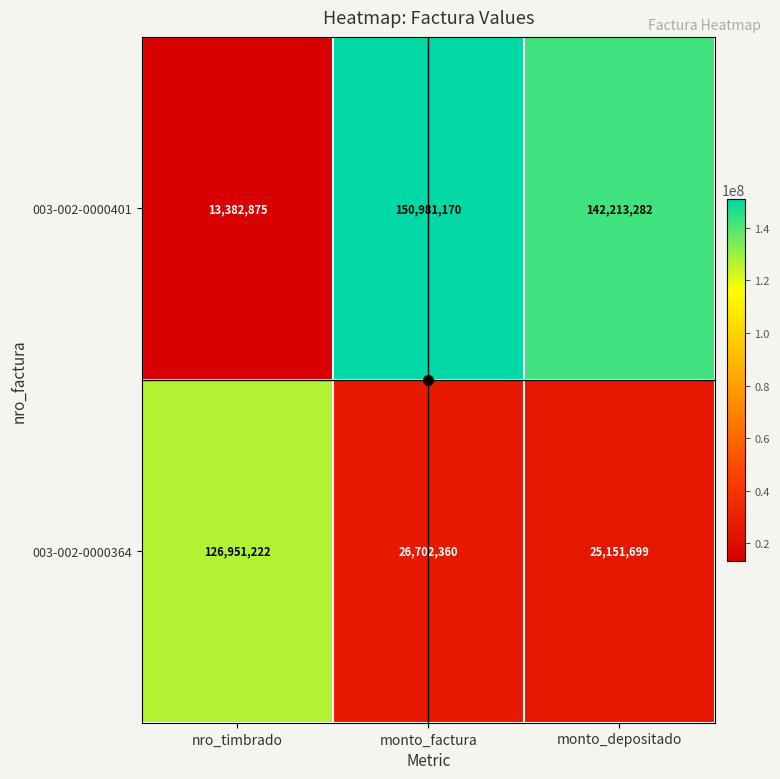

What is the difference between the 003-002-0000364 values at monto_depositado and nro_timbrado?

101799523